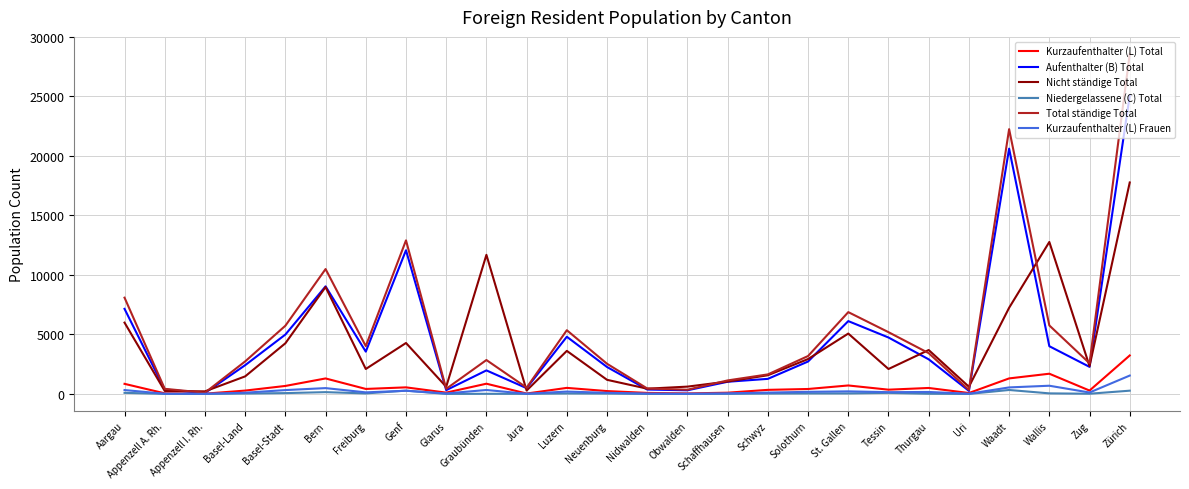

At how many categories does at least one series exceed 4907?

11